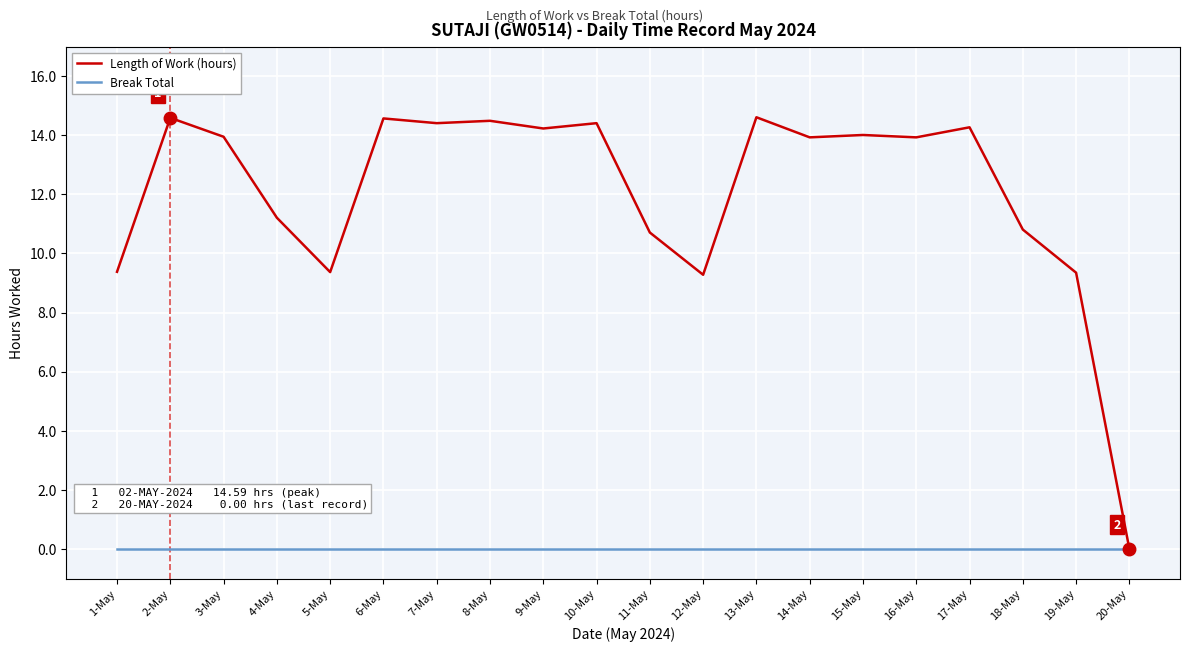

At which label does Length of Work (hours) first exceed 13?

2-May